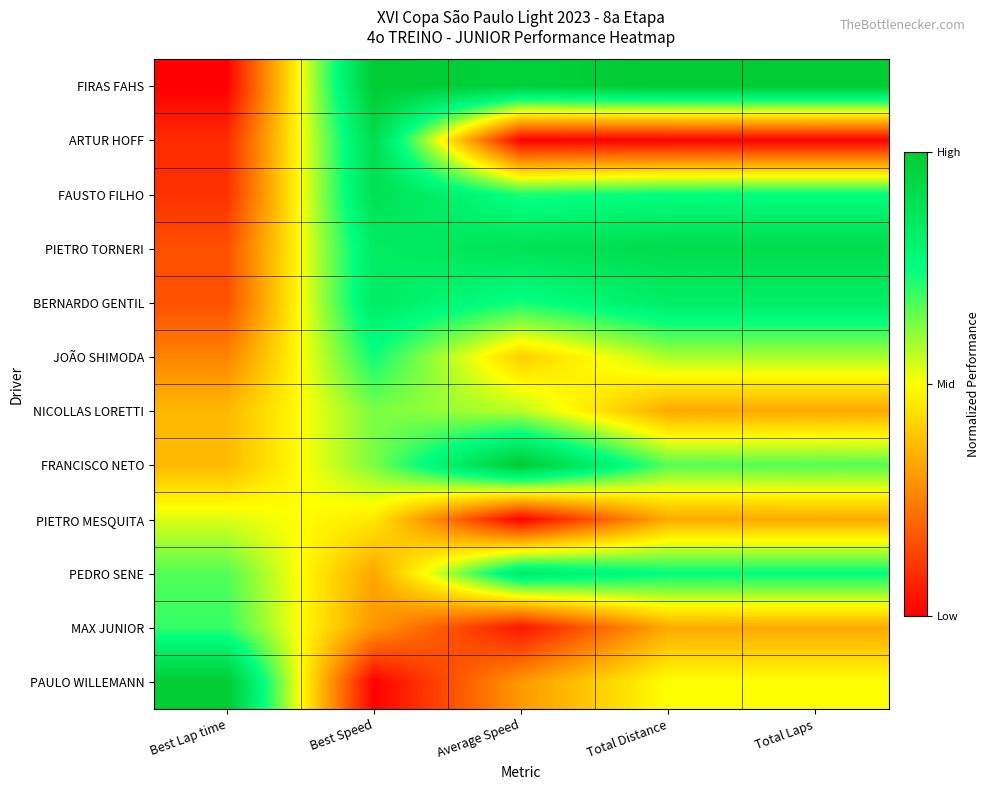

List the series in order of their peak value, highest first.

FIRAS FAHS, FRANCISCO NETO, PAULO WILLEMANN, PIETRO TORNERI, ARTUR HOFF, FAUSTO FILHO, PEDRO SENE, BERNARDO GENTIL, JOÃO SHIMODA, MAX JUNIOR, NICOLLAS LORETTI, PIETRO MESQUITA